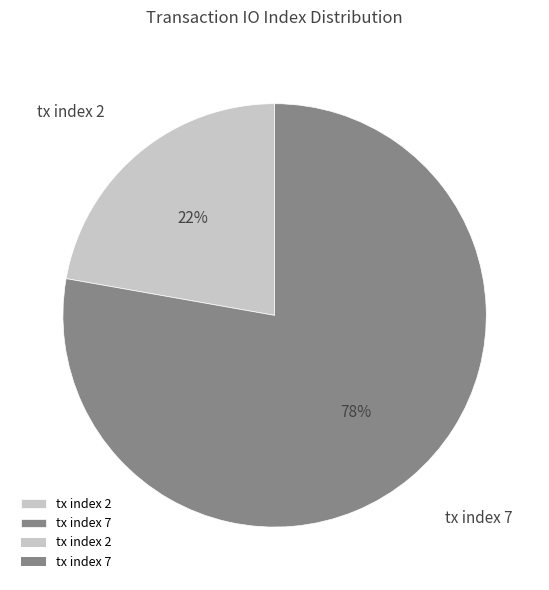

Count the number of slices in the pie.

2